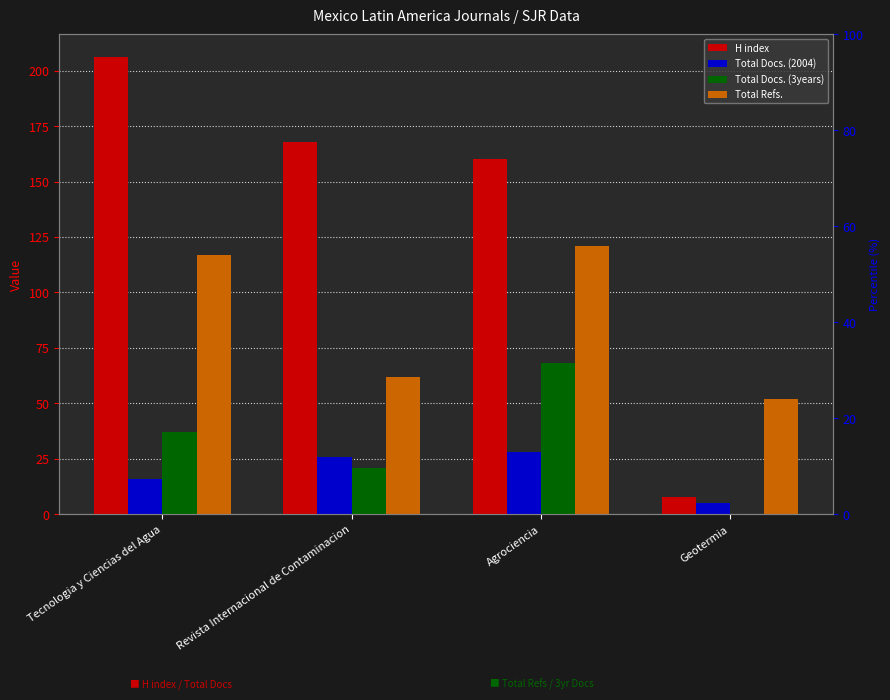

Which category has the lowest value in the Total Docs. (2004) series?

Geotermia